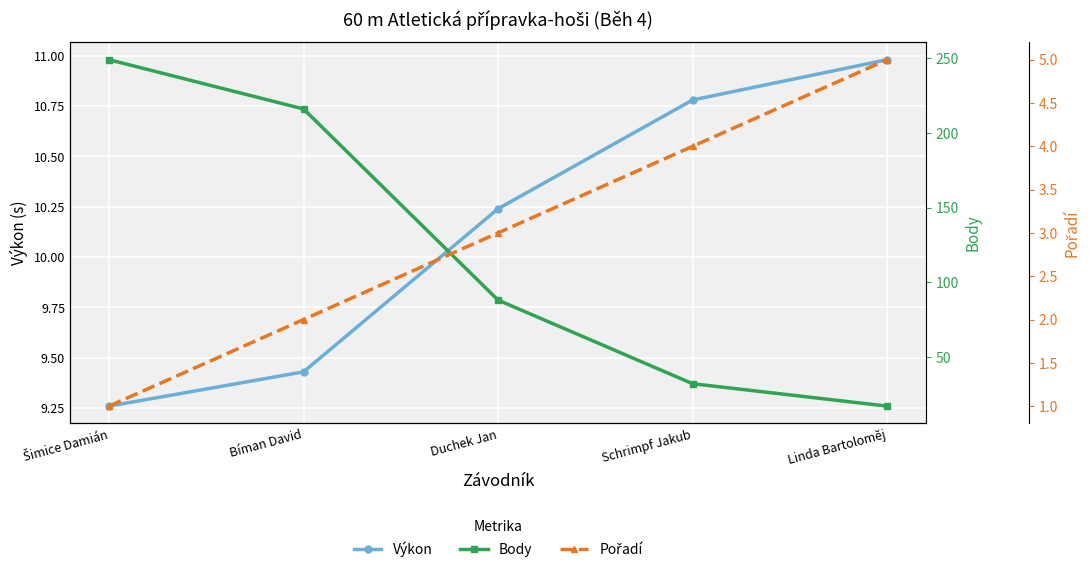

Where does the Pořadí series first go above 3?

Schrimpf Jakub